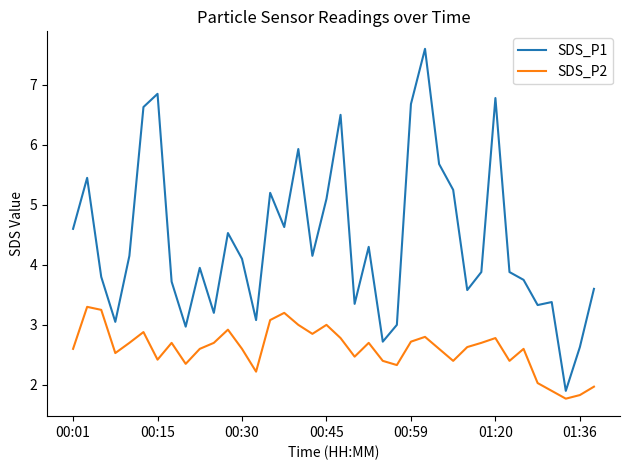

What is the sum of all SDS_P1 values?

166.9